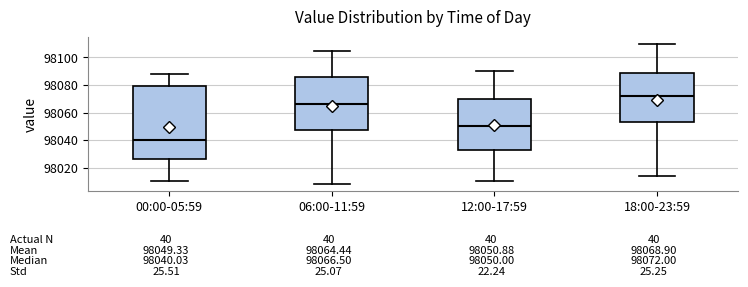

Which box is the tallest, from its lower edge to its upper edge?

00:00-05:59